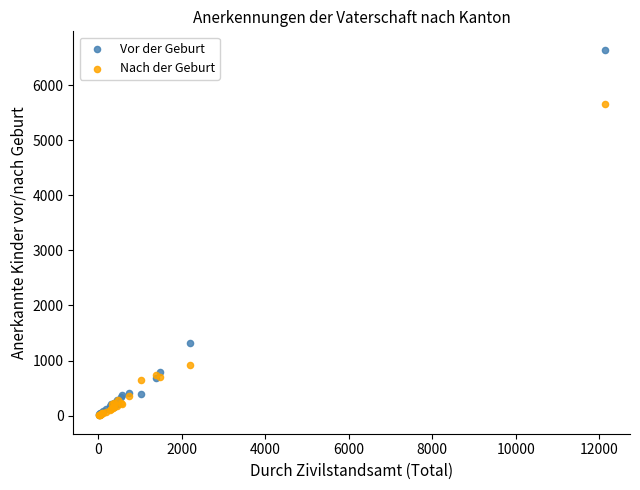

Across all series, what Y value is closest to 3324?

1323